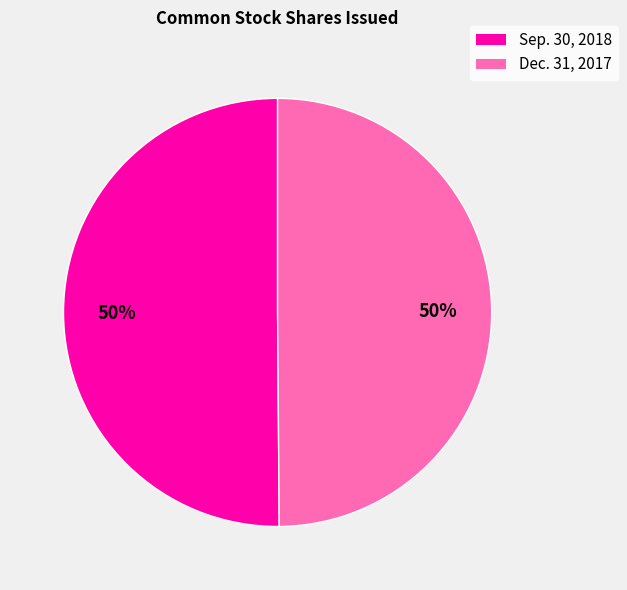

To the nearest percent, what is the average slice percentage?

50%